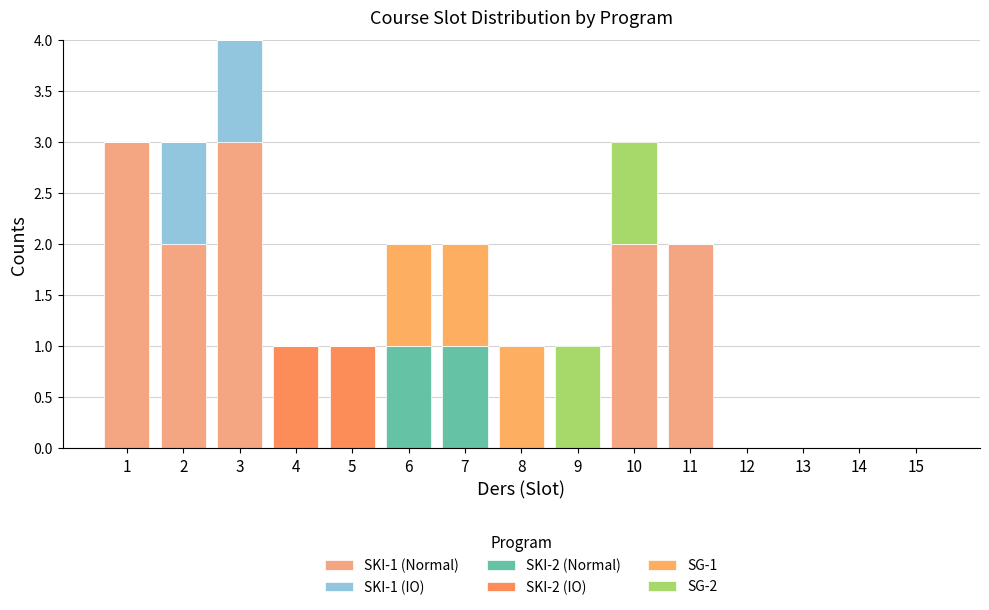

Are the bars horizontal?

No